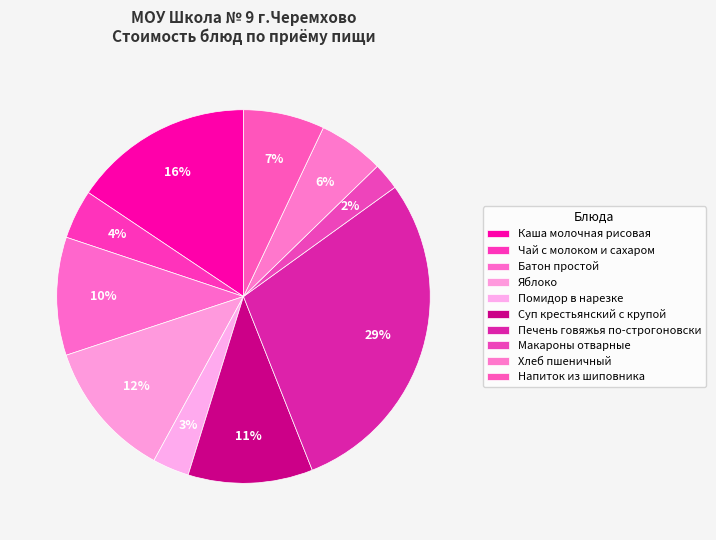

To the nearest percent, what portion does Каша молочная рисовая represent?

16%